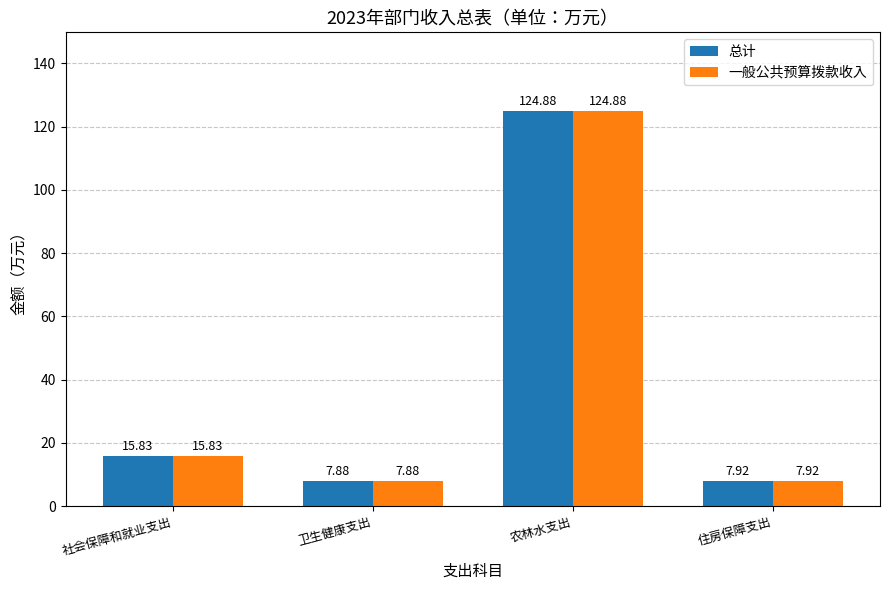

How many values in the 一般公共预算拨款收入 series are below 15?

2